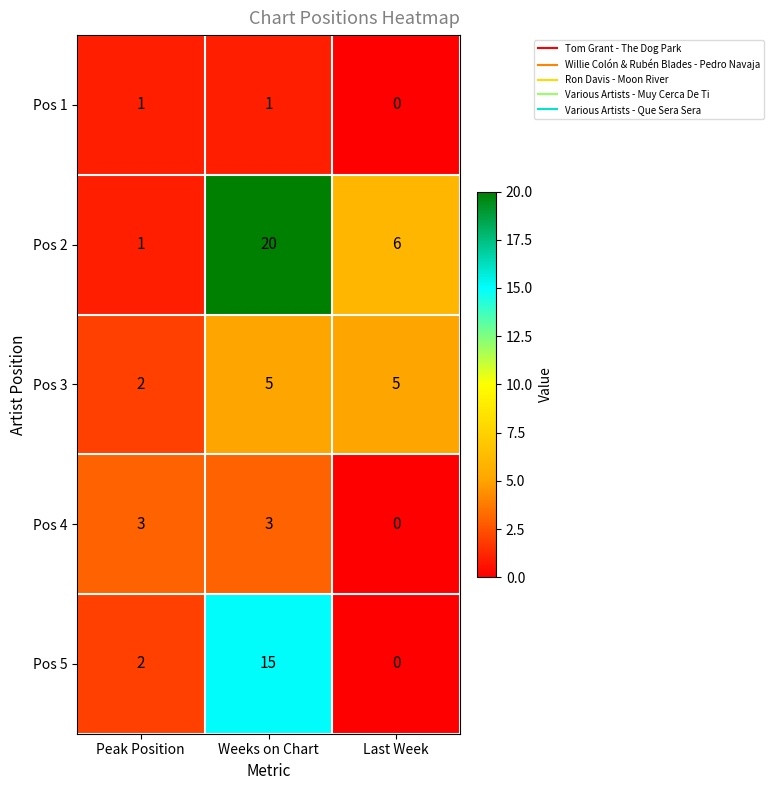

What is the sum of all Pos 4 values?

6